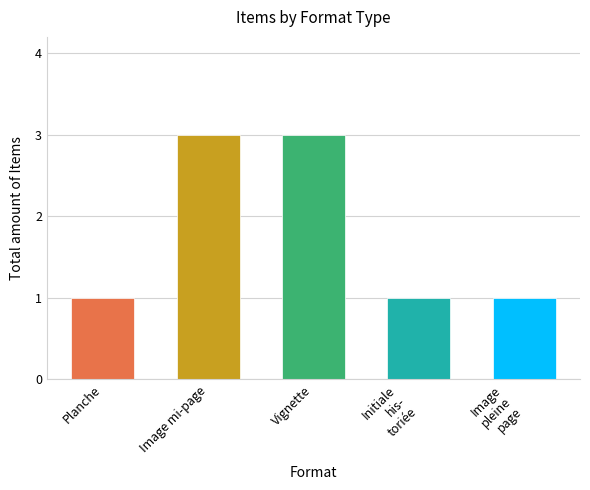

What is the sum of all values?

9